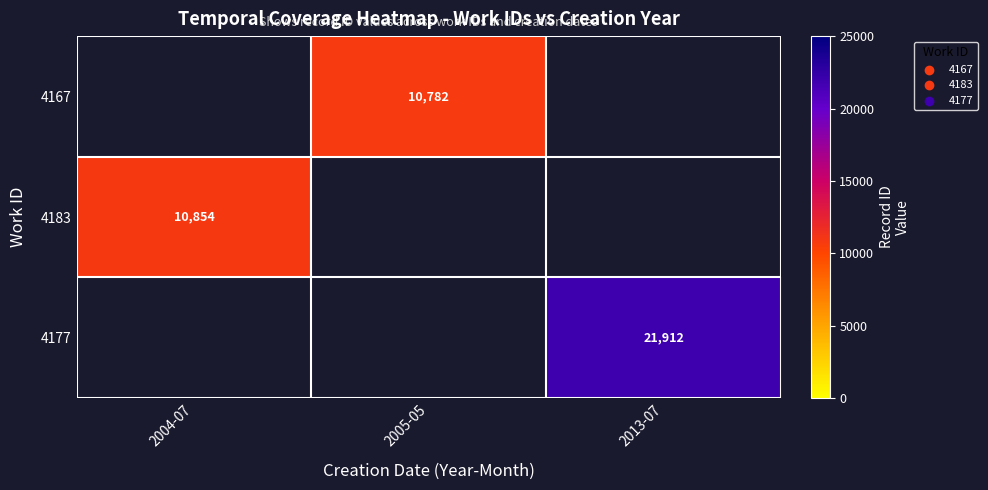

The 4177 series shows 29602 at 2013-07. True or false?

False